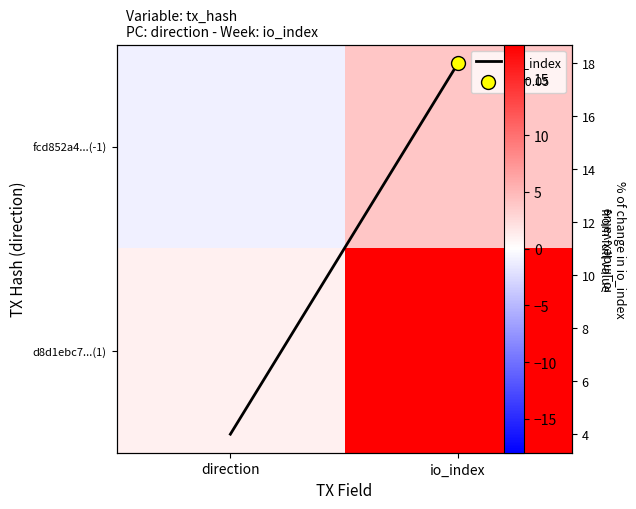

Count the io_index values in the range 4 to 18.

2